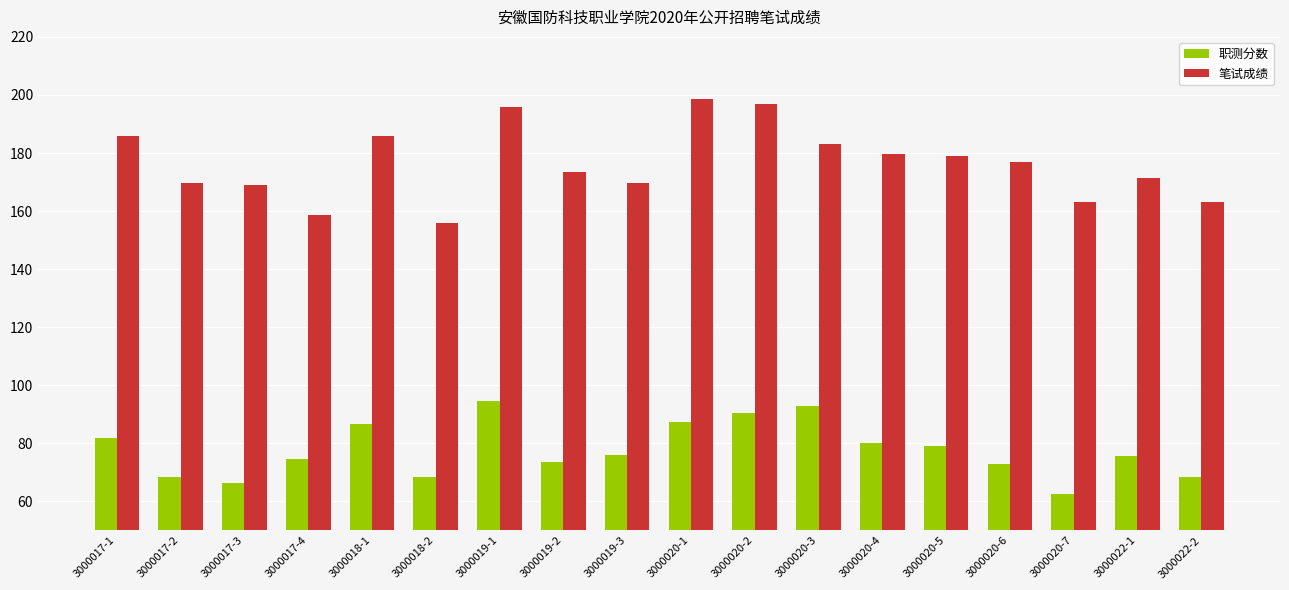

Rank the series by their maximum value, from highest to lowest.

笔试成绩, 职测分数